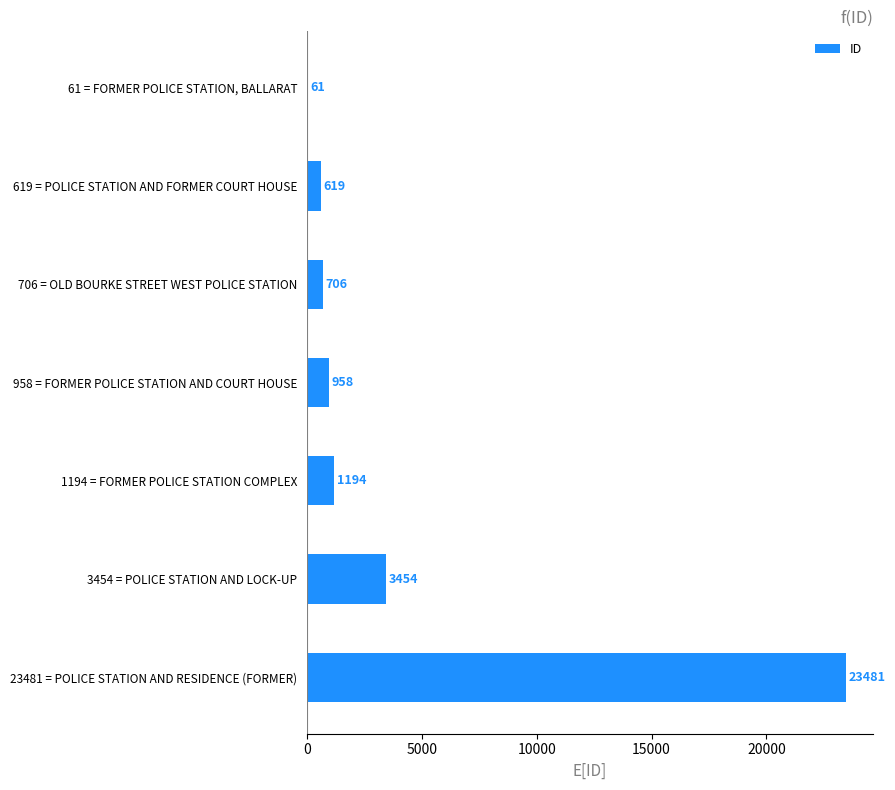

Which has a higher value, 61 = FORMER POLICE STATION, BALLARAT or 3454 = POLICE STATION AND LOCK-UP?

3454 = POLICE STATION AND LOCK-UP